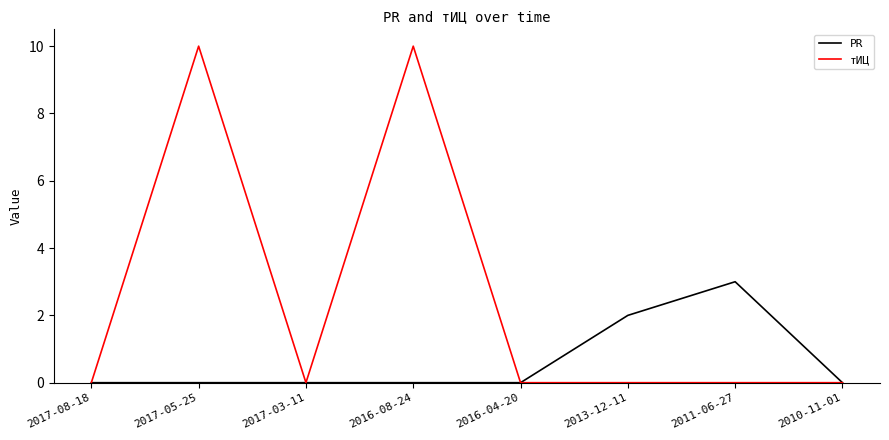

Rank the series by their maximum value, from highest to lowest.

тИЦ, PR